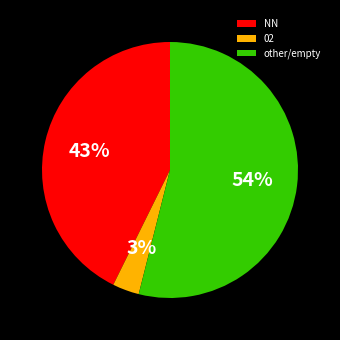

What percentage is the other slice, to the nearest percent?

54%